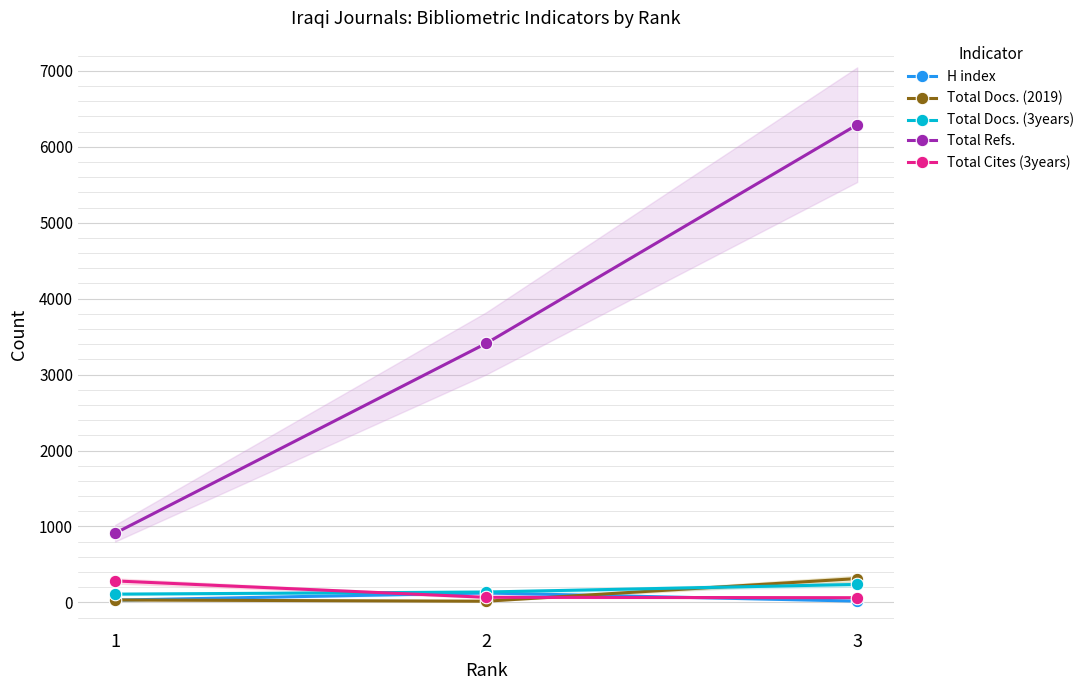

What is the average value of the Total Docs. (2019) series?

120